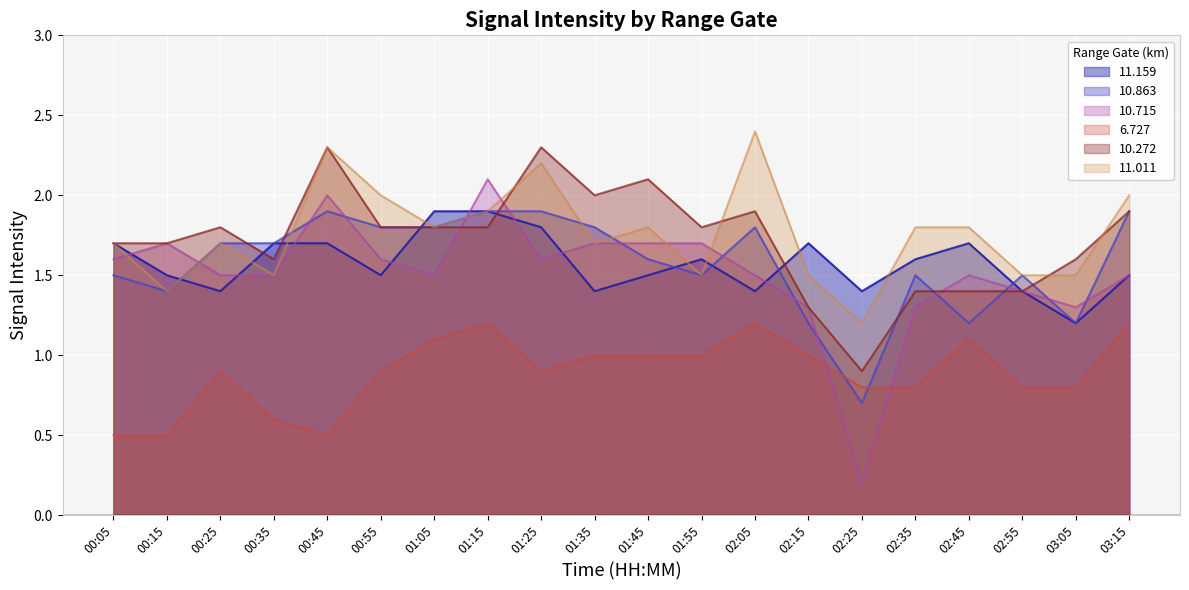

Which series changed the most between 00:25 and 01:45?

10.272